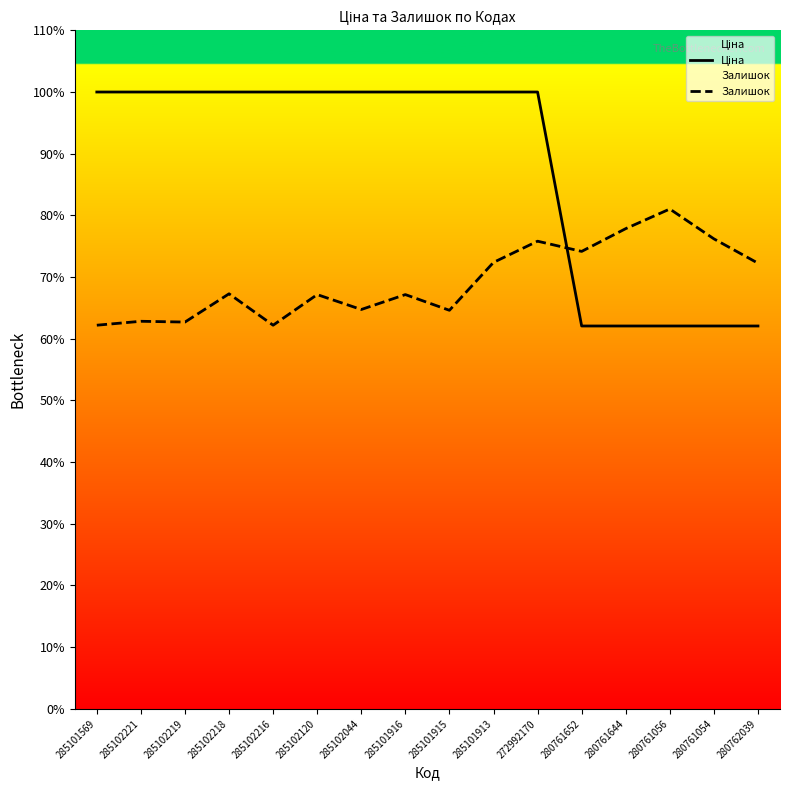

How many values in the Залишок series are below 6920?

8